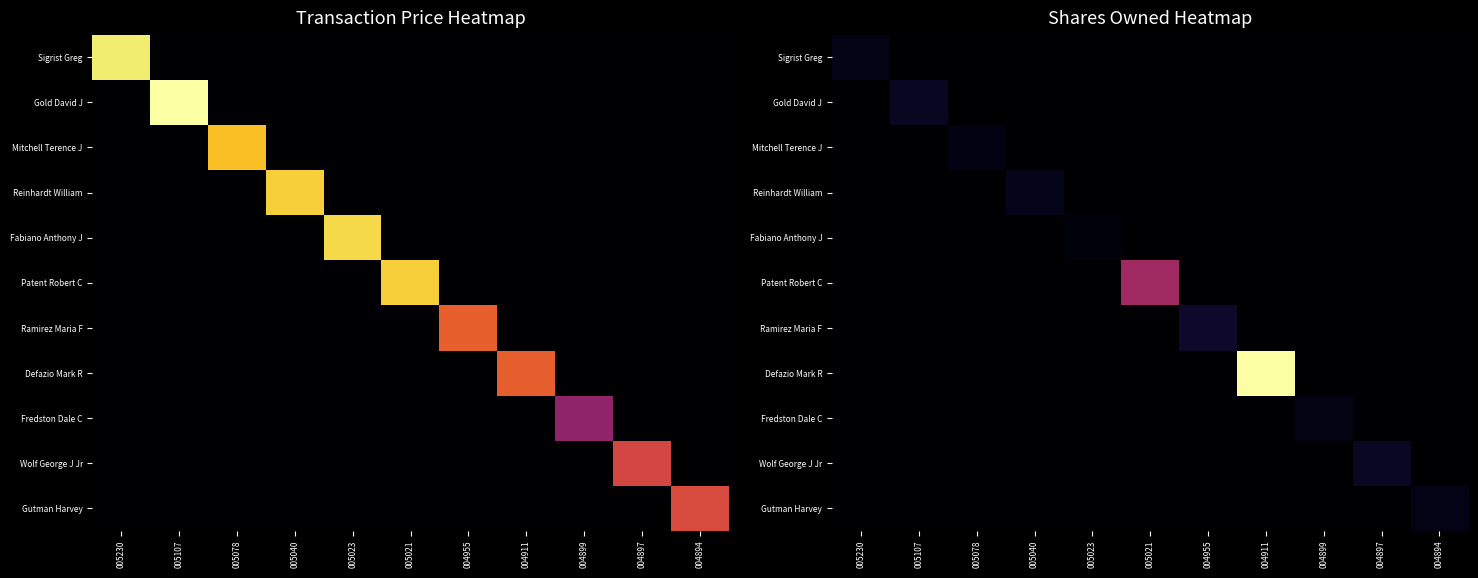

The Wolf George J Jr series shows -9652 at 004899. True or false?

False